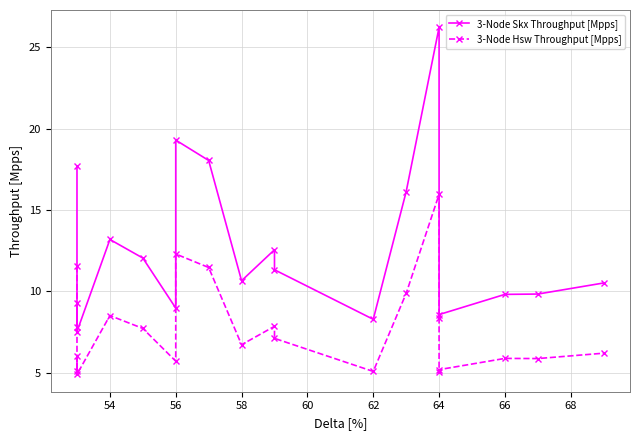

What is the smallest value displayed?

4.9